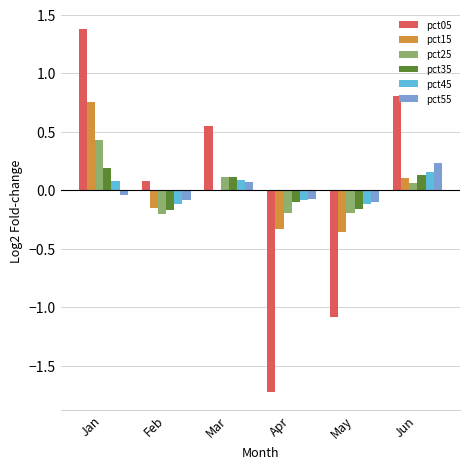

Which category has the highest value across all series?

Jan